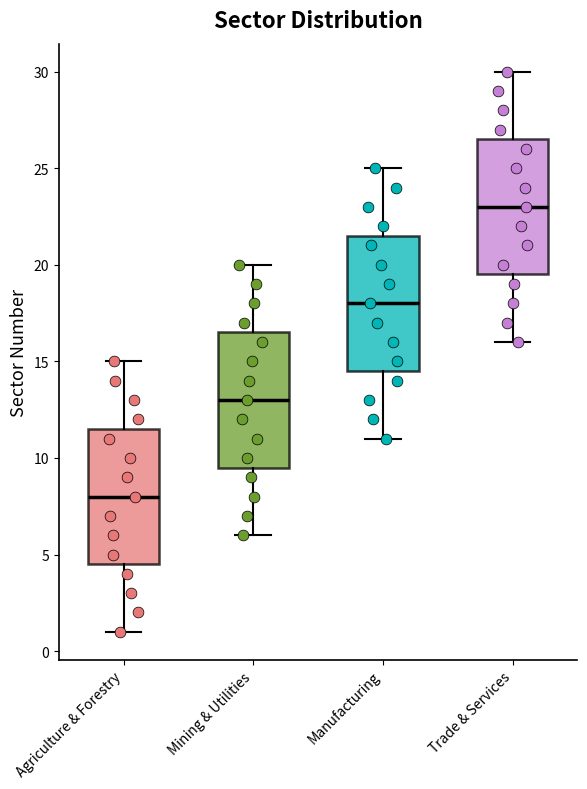

Reading left to right, read every box against the y-axis: the position of its median line, the range the box covers, and the ends of its whiskers. The values are not printed on the chart, so give them approximately, as read against the axis.

Agriculture & Forestry: median 8.0, box 4.5 to 11.5, whiskers 1.0 to 15.0
Mining & Utilities: median 13.0, box 9.5 to 16.5, whiskers 6.0 to 20.0
Manufacturing: median 18.0, box 14.5 to 21.5, whiskers 11.0 to 25.0
Trade & Services: median 23.0, box 19.5 to 26.5, whiskers 16.0 to 30.0